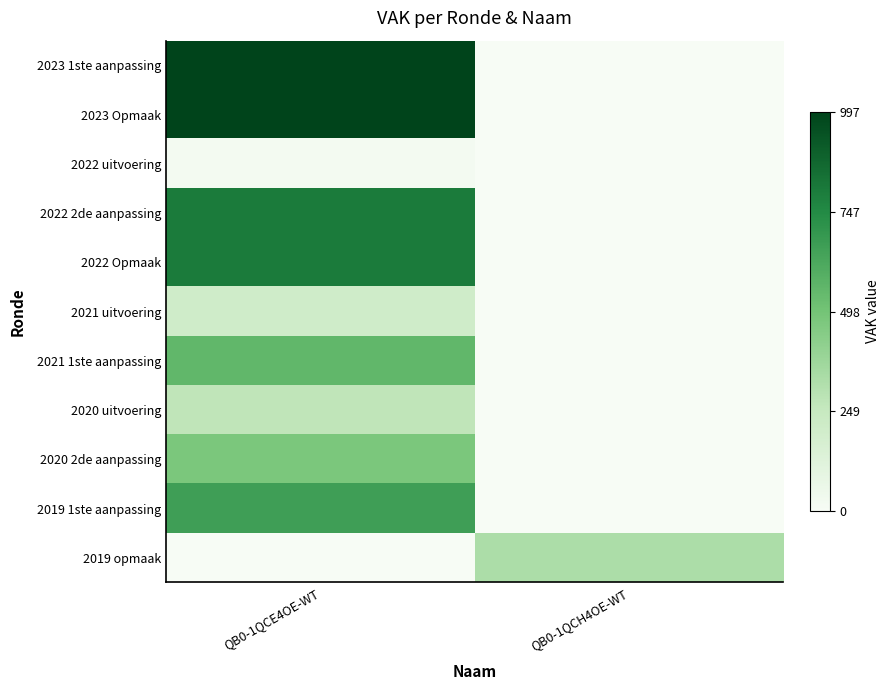

Count the number of data series in this chart.

11